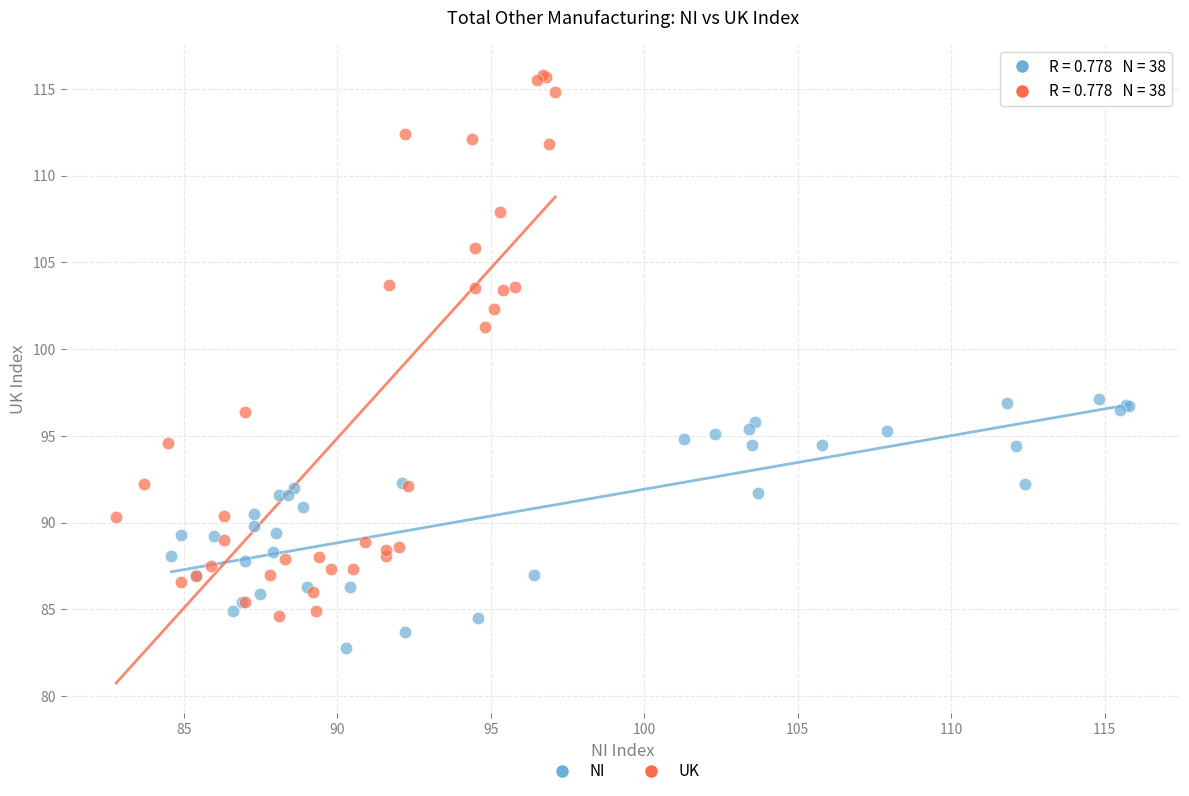

Which series has the largest Y range (max minus min)?

UK